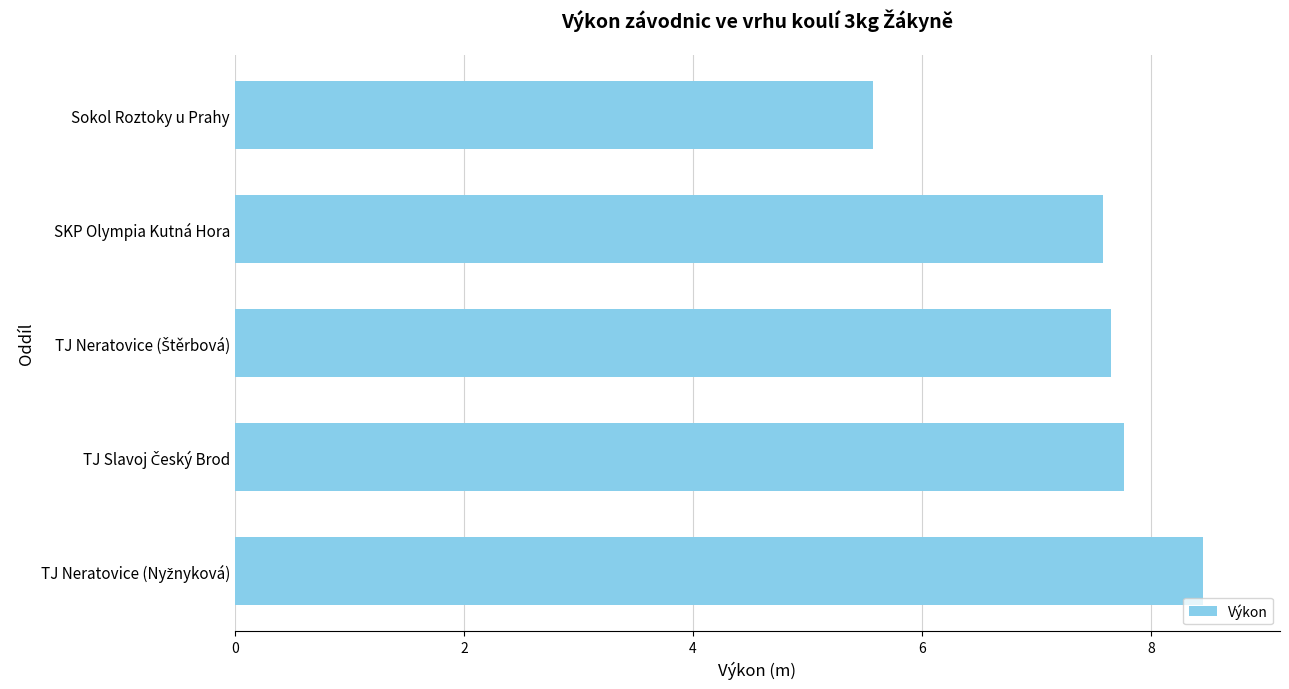

True or false: the data shows 7.6 at SKP Olympia Kutná Hora.

True